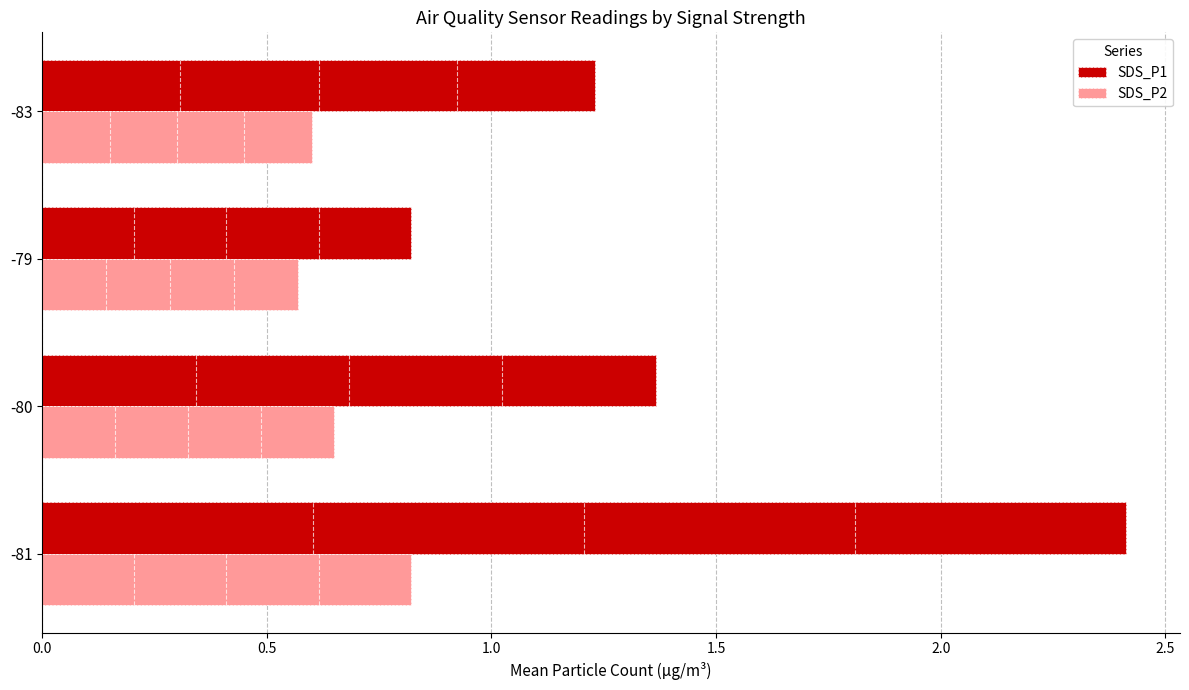

Which label corresponds to the smallest value in the chart?

-79